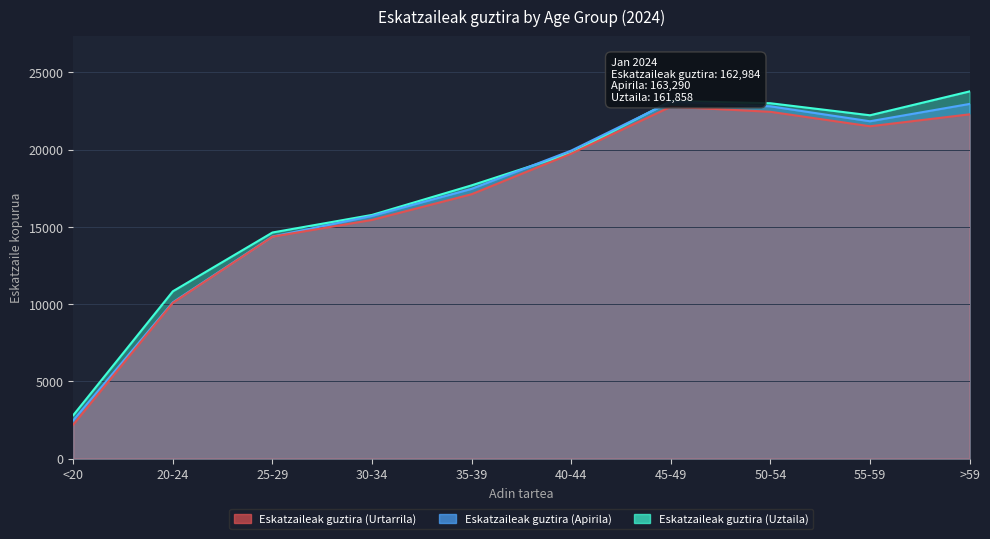

What is the minimum value shown in the chart?

2205